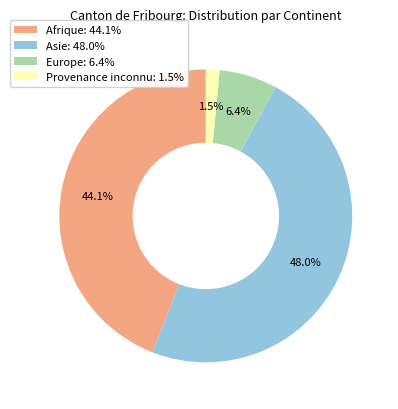

What is the smallest slice in the pie chart?

Provenance inconnu